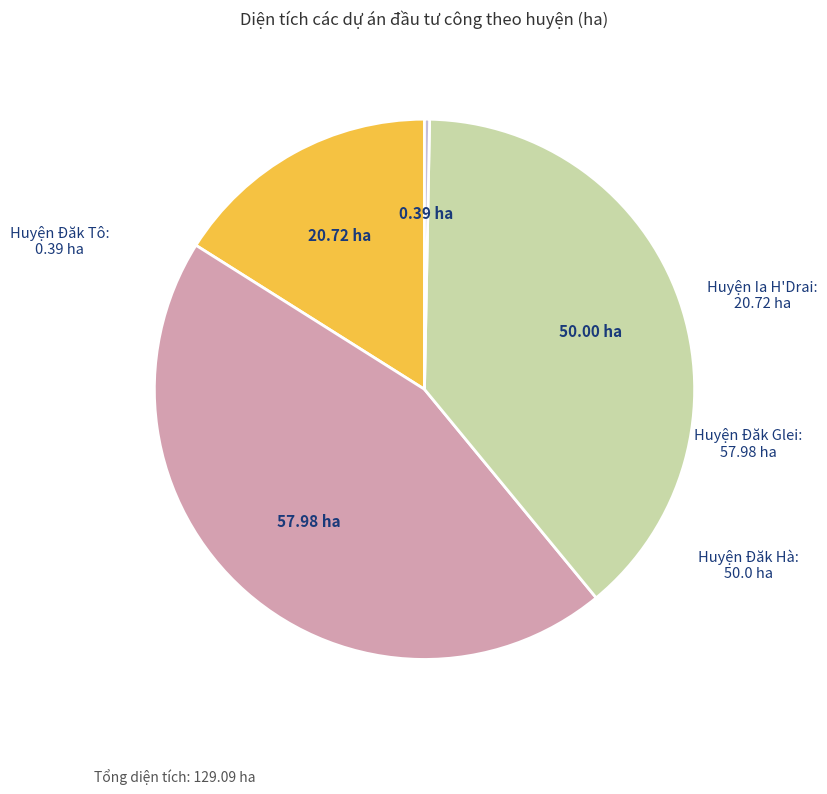

Is there any slice that represents more than half of the pie?

No